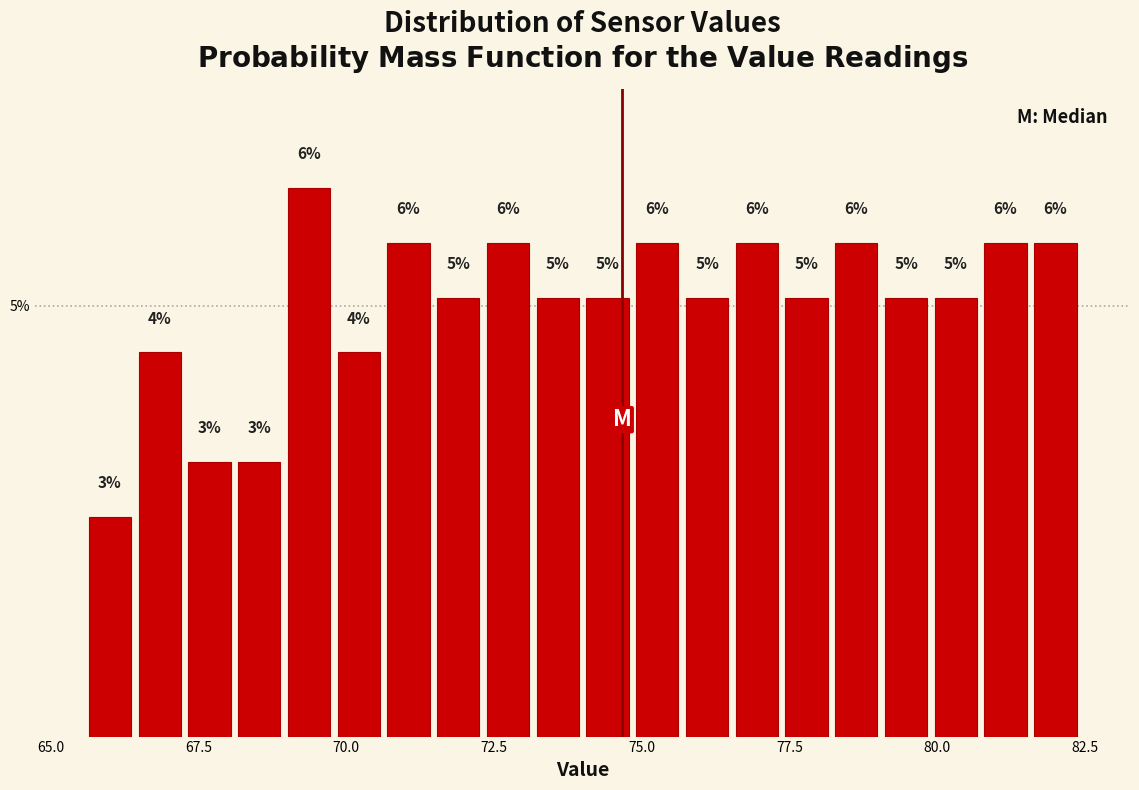

Read against the x-axis, roughly where is the centre of the tallest bar?

69.5